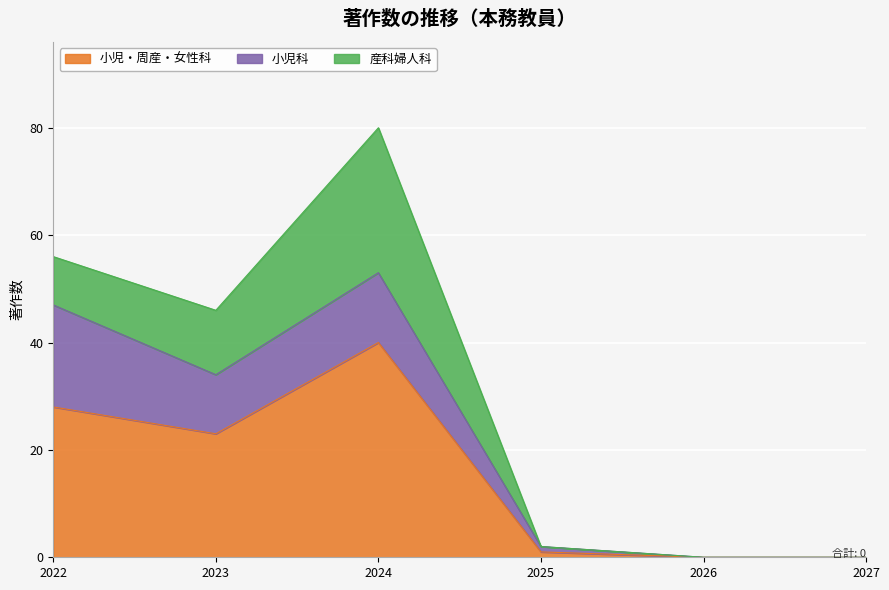

The 小児科 series shows 0 at 2027. True or false?

True